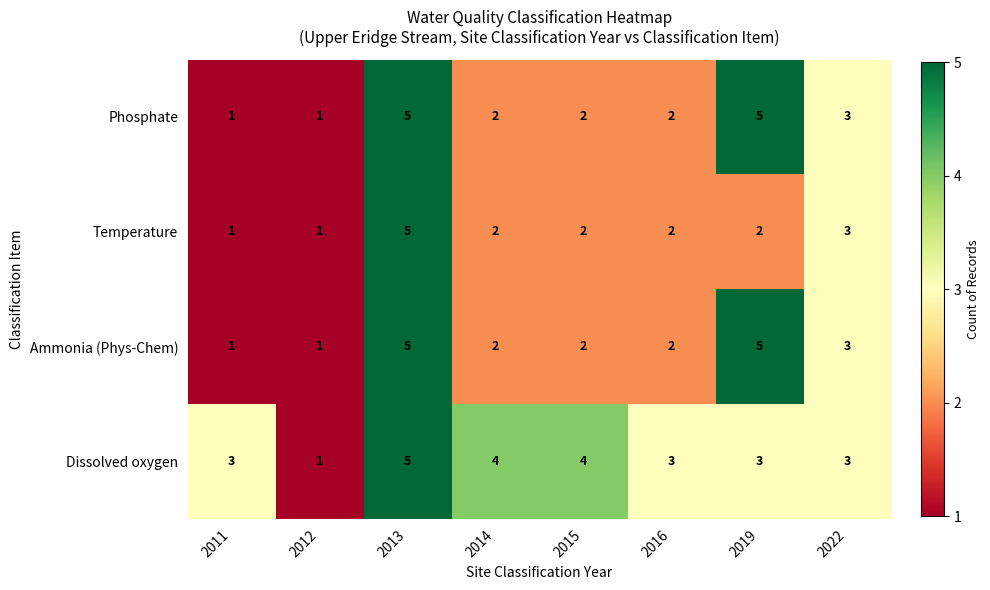

What is the sum of the Ammonia (Phys-Chem) values at 2012 and 2014?

3